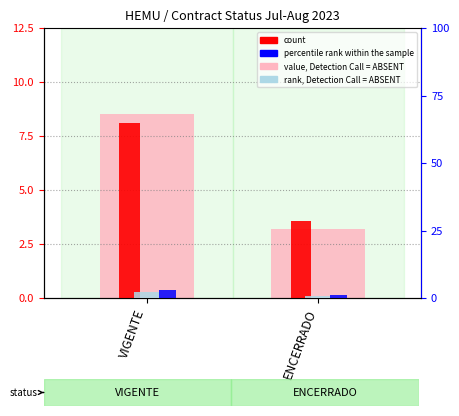

Rank the categories by value, Detection Call = ABSENT value from highest to lowest.

VIGENTE, ENCERRADO